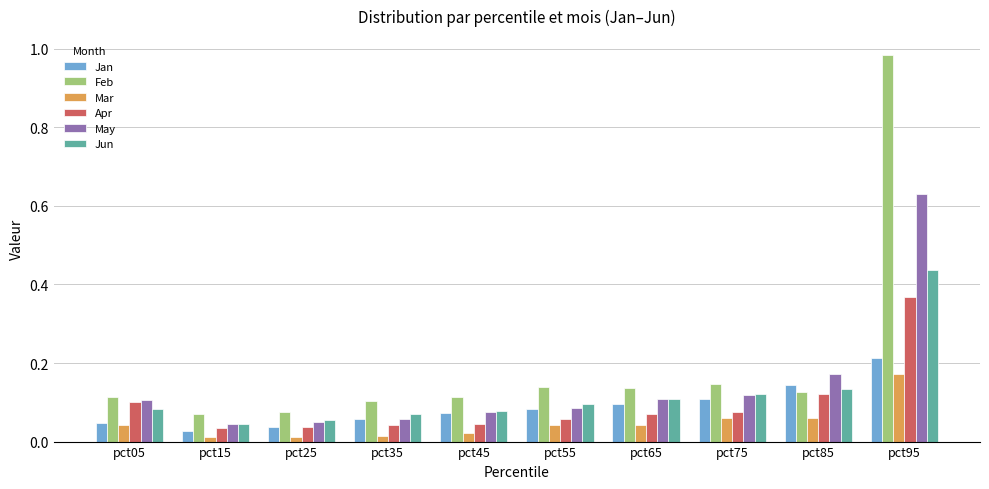

What is the sum of all May values?

1.4